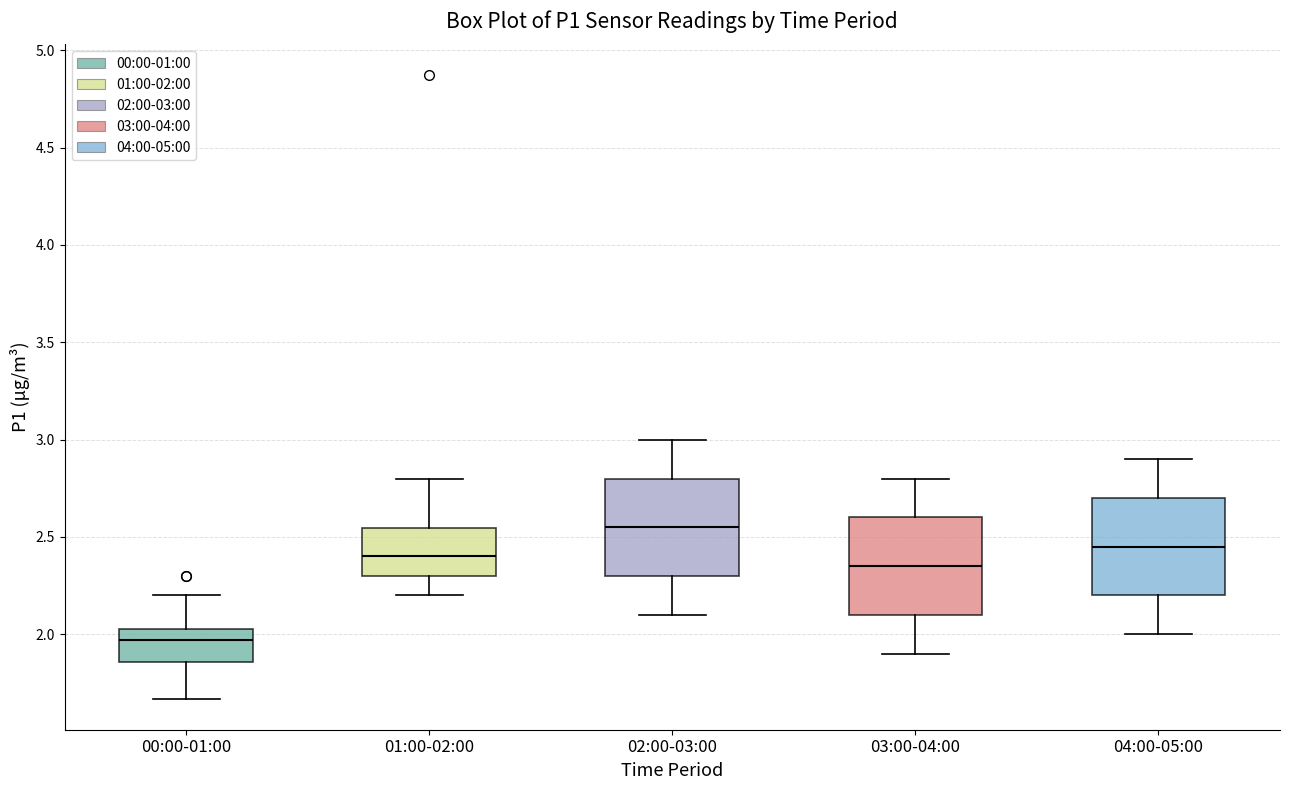

Reading left to right, read every box against the y-axis: the position of its median line, the range the box covers, and the ends of its whiskers. The values are not printed on the chart, so give them approximately, as read against the axis.

00:00-01:00: median 1.95, box 1.85 to 2.05, whiskers 1.65 to 2.20
01:00-02:00: median 2.40, box 2.30 to 2.55, whiskers 2.20 to 2.80
02:00-03:00: median 2.55, box 2.30 to 2.80, whiskers 2.10 to 3.00
03:00-04:00: median 2.35, box 2.10 to 2.60, whiskers 1.90 to 2.80
04:00-05:00: median 2.45, box 2.20 to 2.70, whiskers 2.00 to 2.90